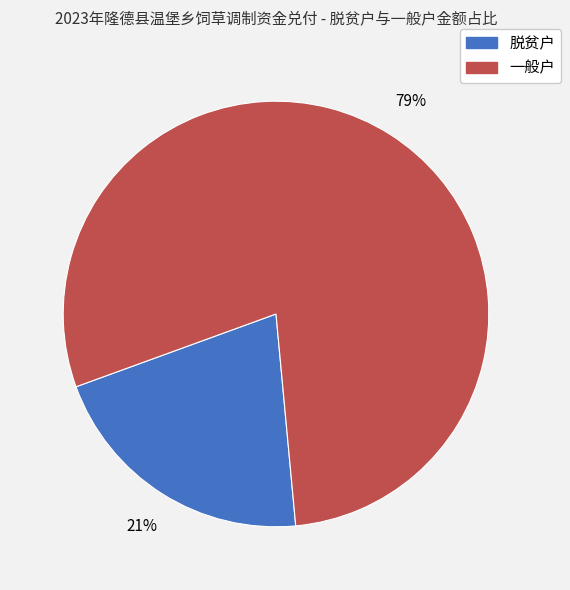

Count the number of slices in the pie.

2